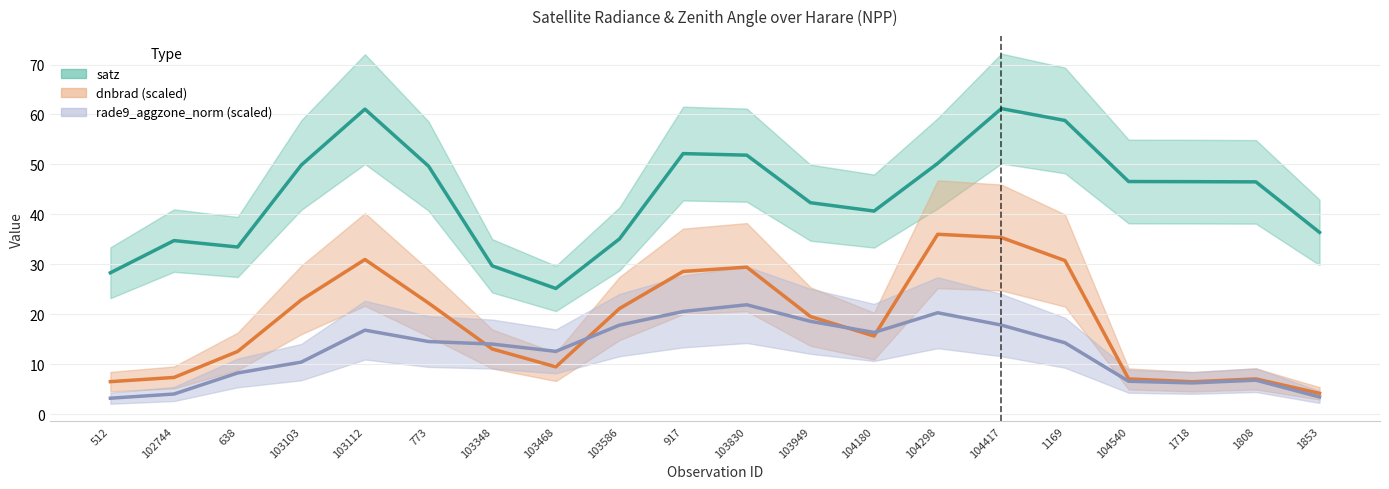

True or false: rade9_aggzone_norm has more than 1 points higher than both neighbors.

True